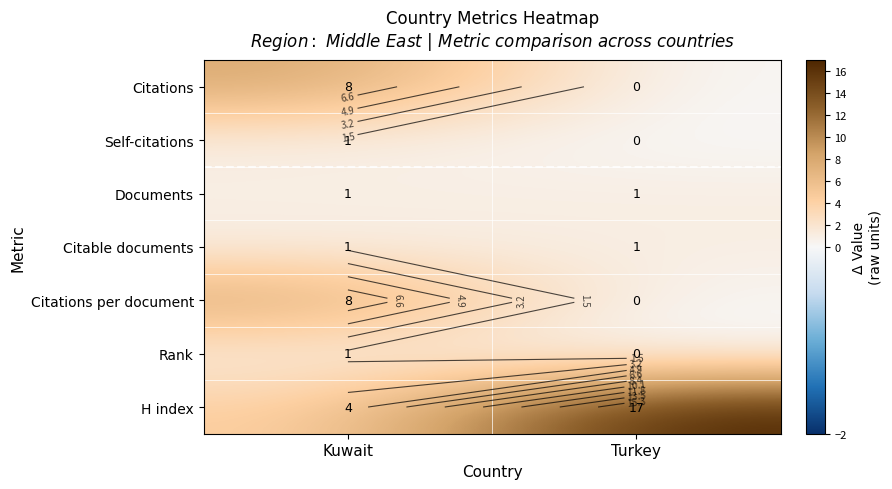

The value of H index at Kuwait is 6. True or false?

False